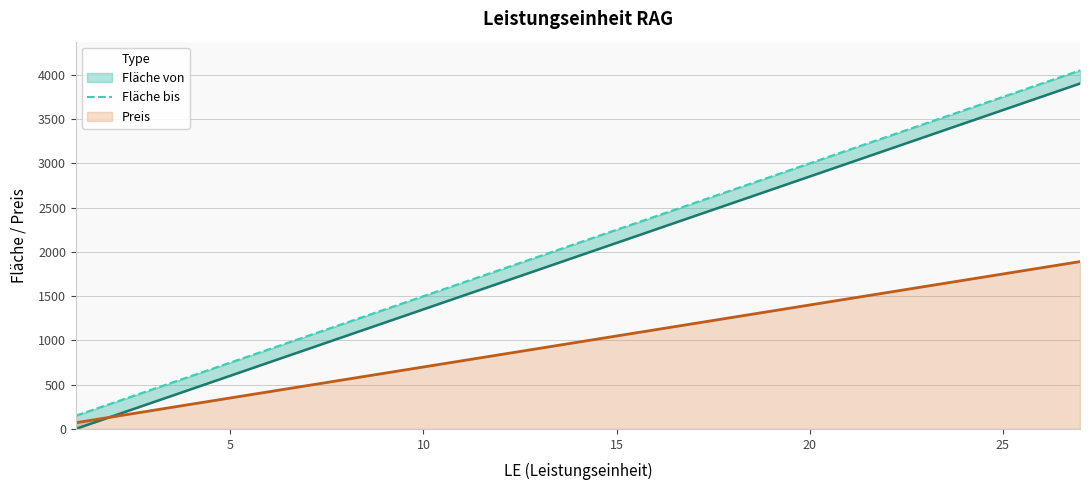

Does the chart have visible grid lines?

Yes